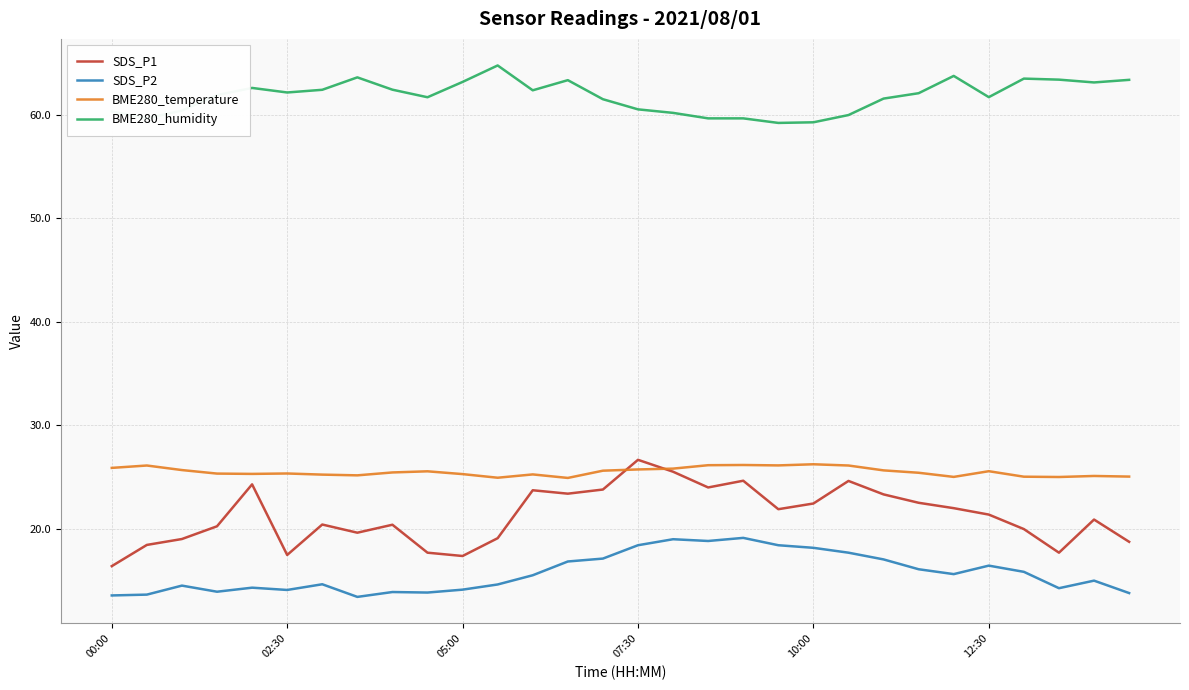

True or false: BME280_humidity and SDS_P2 intersect in this chart.

False